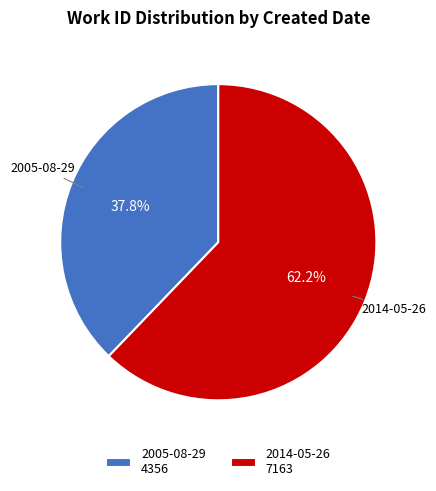

Which category has the smallest portion of the pie?

2005-08-29